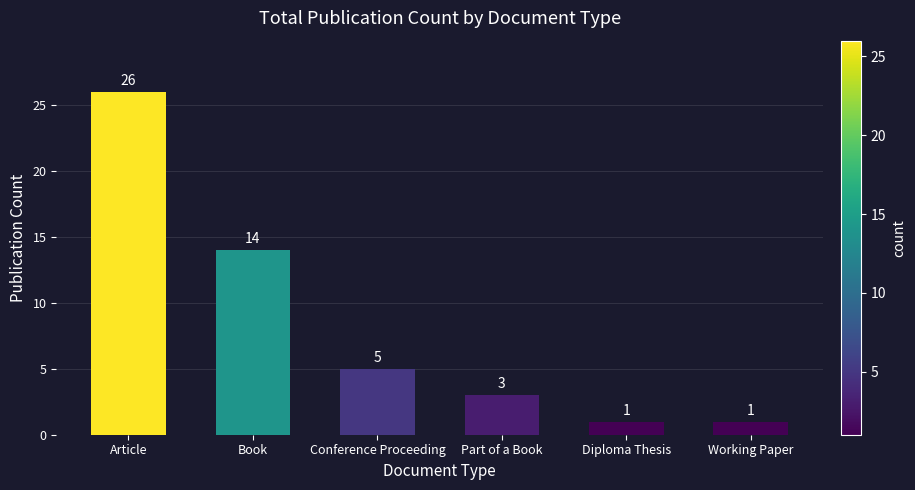

At which label does the data first exceed 5?

Article